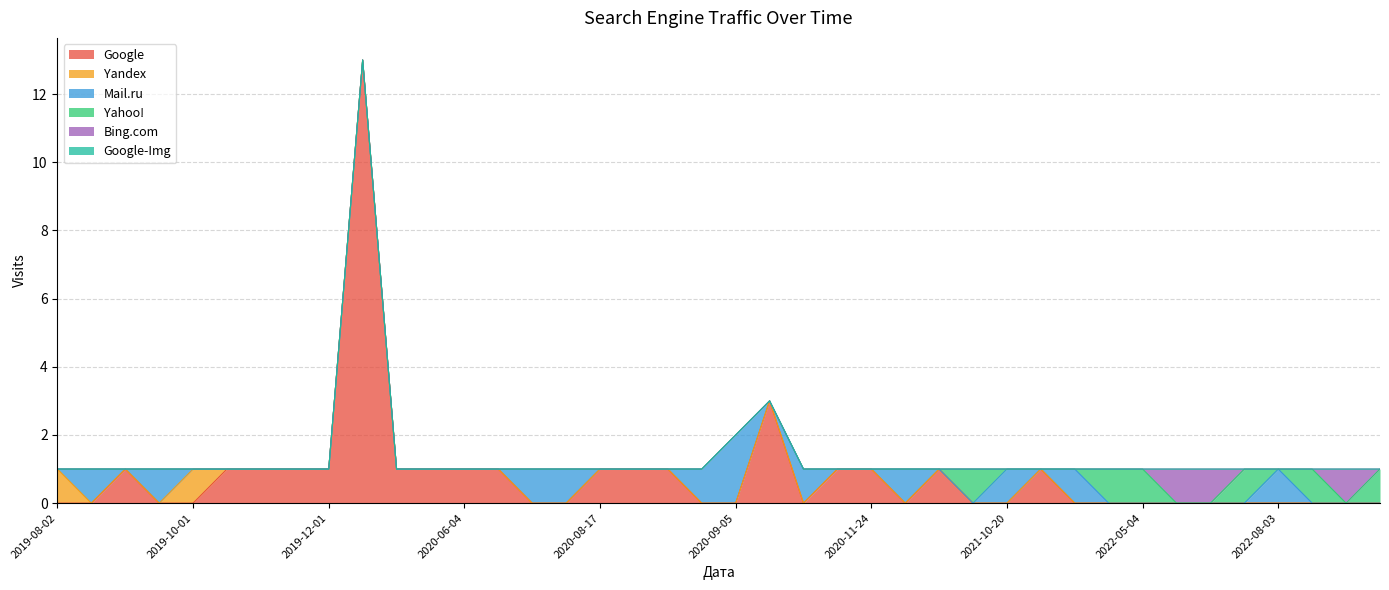

What is the maximum value for Google?

13